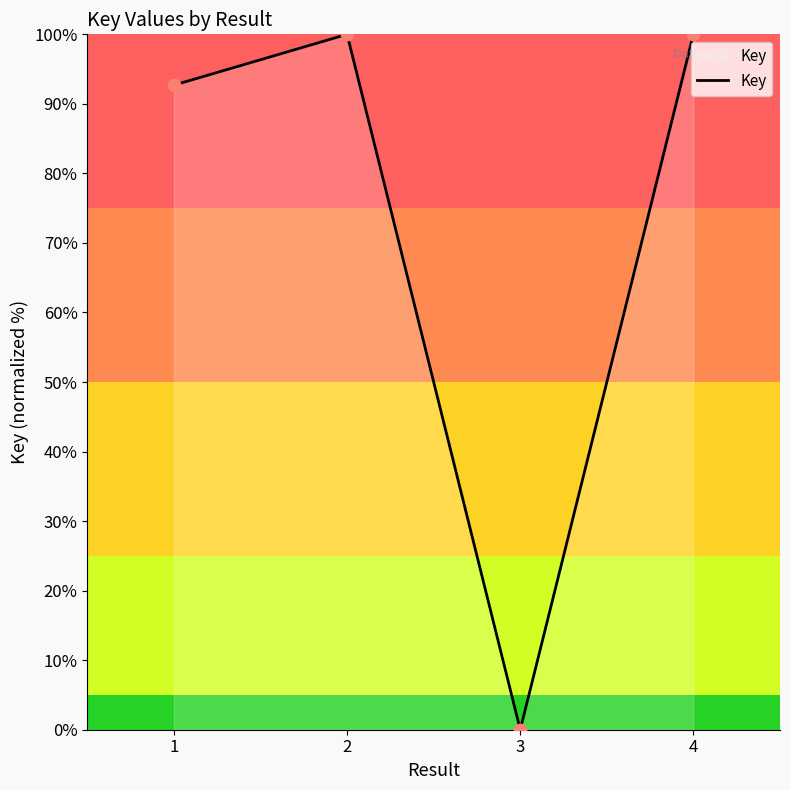

What is the ratio of the value at 4 to the value at 2?

1.0